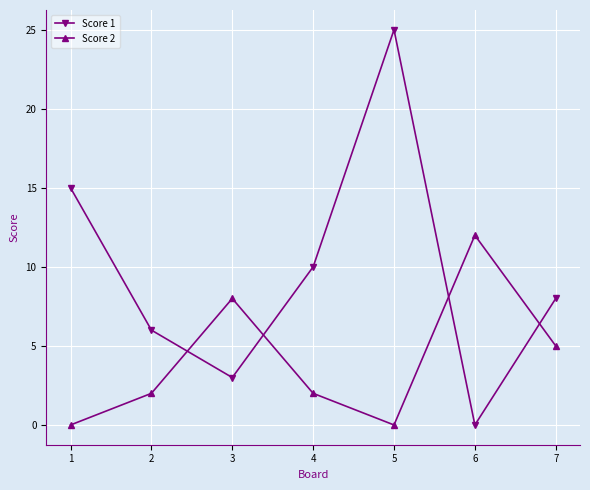

The Score 1 series shows 38 at 5. True or false?

False